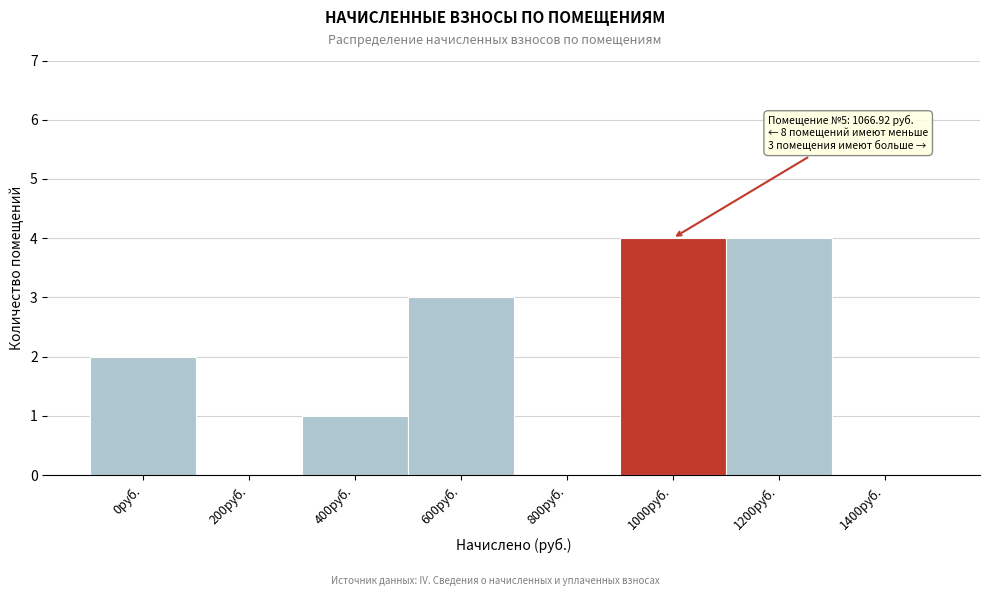

Reading left to right, what are all the values shown in this chart?

0руб.=2	200руб.=0	400руб.=1	600руб.=3	800руб.=0	1000руб.=4	1200руб.=4	1400руб.=0